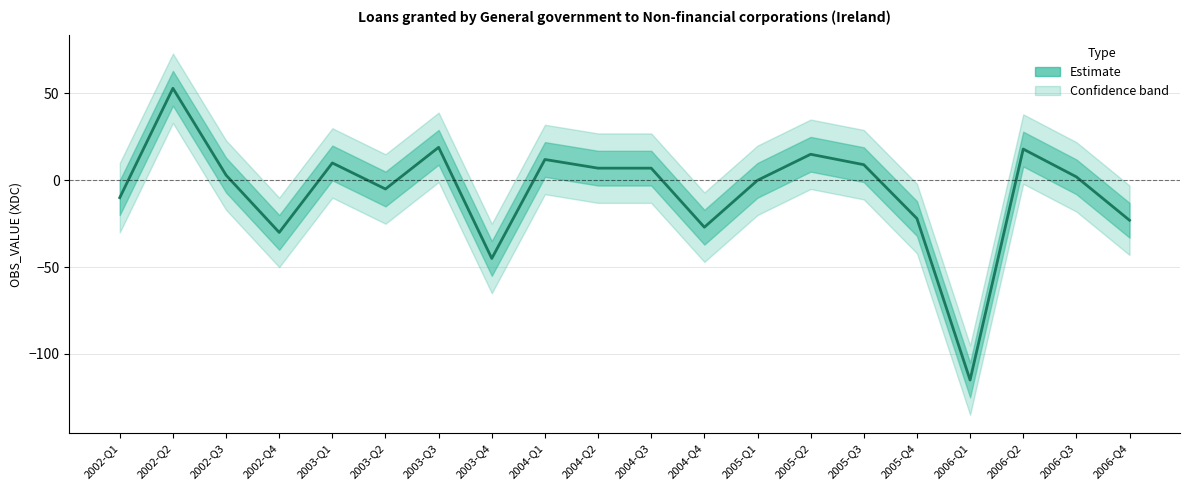

Reading right to left, extract all data points from this chart.

2006-Q4=-23	2006-Q3=2	2006-Q2=18	2006-Q1=-115	2005-Q4=-22	2005-Q3=9	2005-Q2=15	2005-Q1=0	2004-Q4=-27	2004-Q3=7	2004-Q2=7	2004-Q1=12	2003-Q4=-45	2003-Q3=19	2003-Q2=-5	2003-Q1=10	2002-Q4=-30	2002-Q3=3	2002-Q2=53	2002-Q1=-10